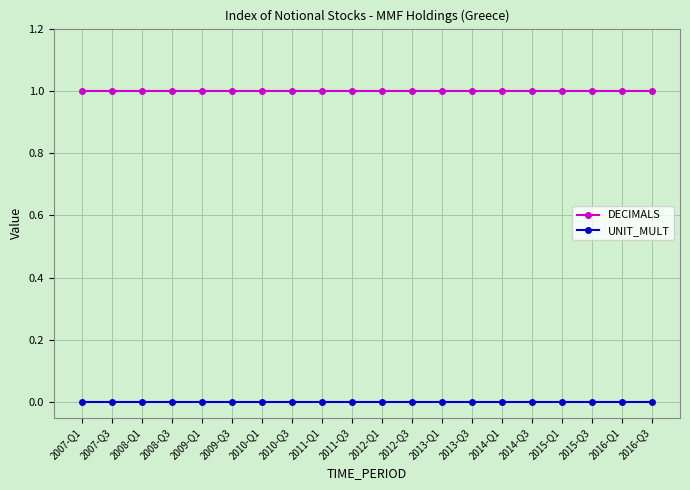

Rank the series by their average value, from highest to lowest.

DECIMALS, UNIT_MULT